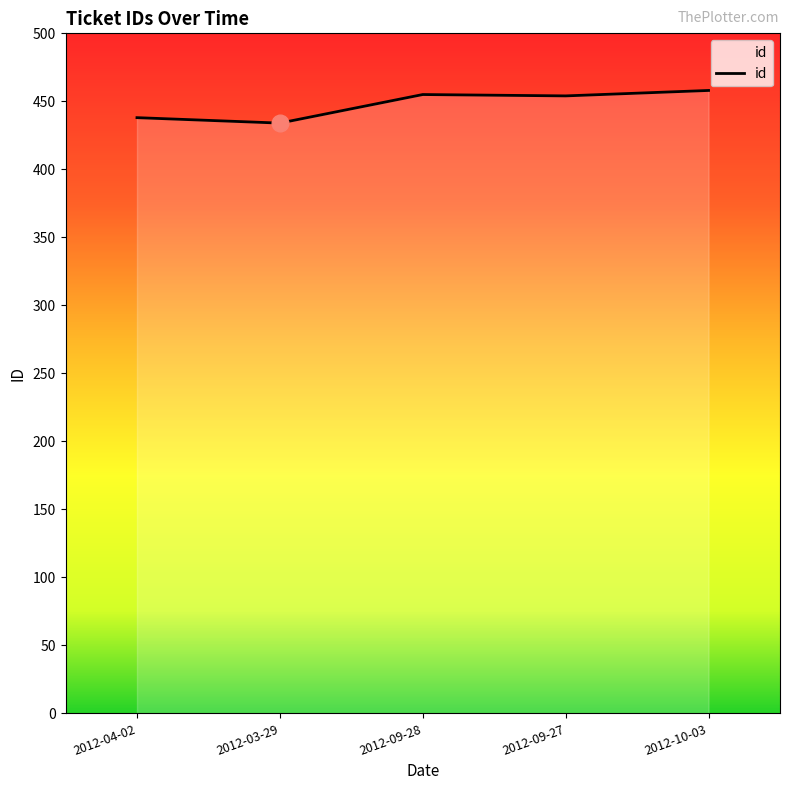

What is the change in value from 2012-03-29 to 2012-09-27?

+20